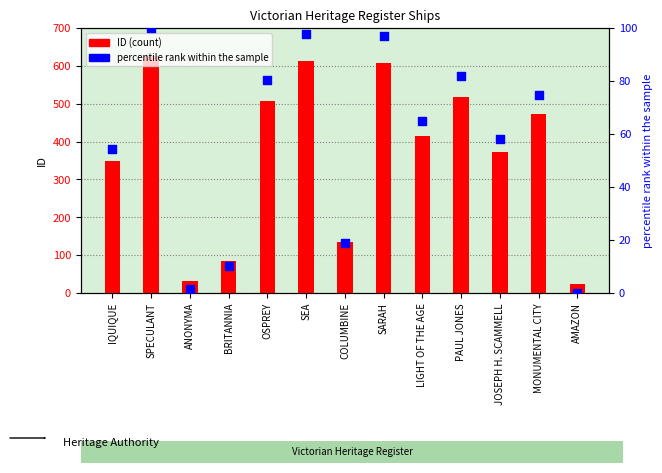

Which series reaches the minimum Y coordinate?

percentile rank within the sample